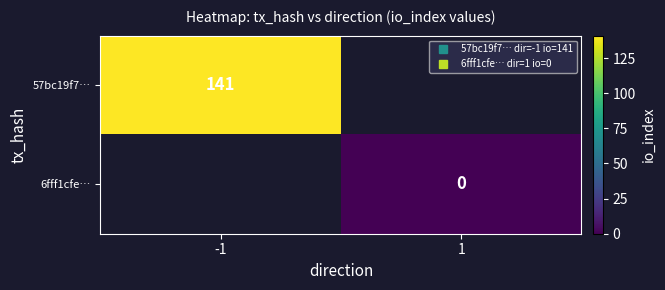

Is it true that 6fff1cfe… equals 0.0 at 1?

True